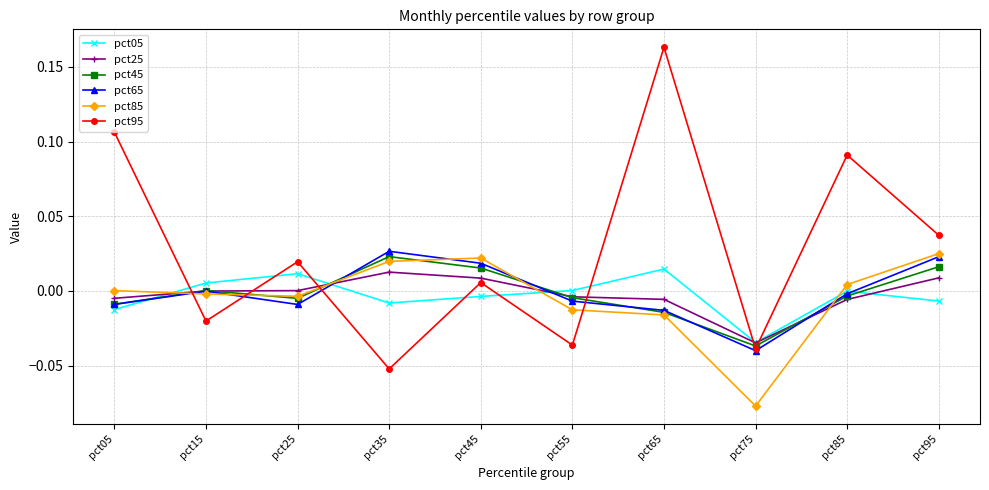

Which label corresponds to the smallest value in the chart?

pct75